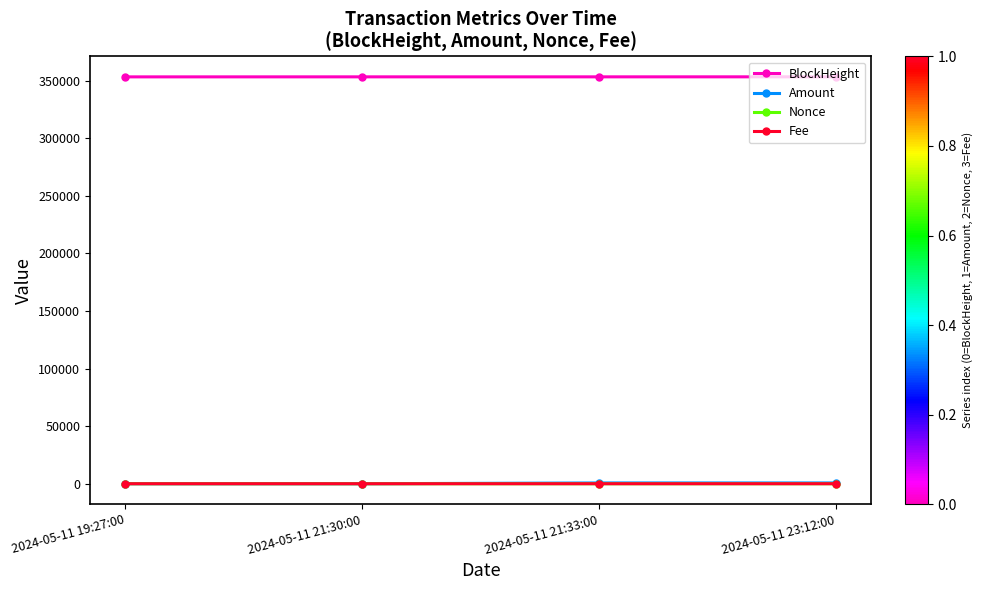

Is it true that Amount equals 668.7 at 2024-05-11 23:12:00?

True